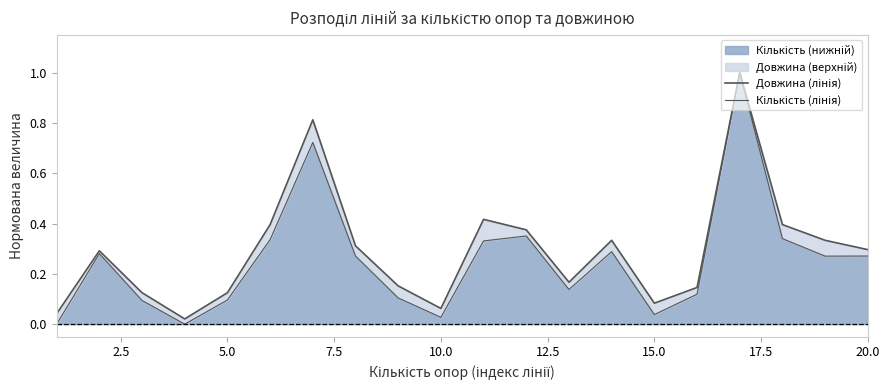

How many lines are shown in the chart?

2